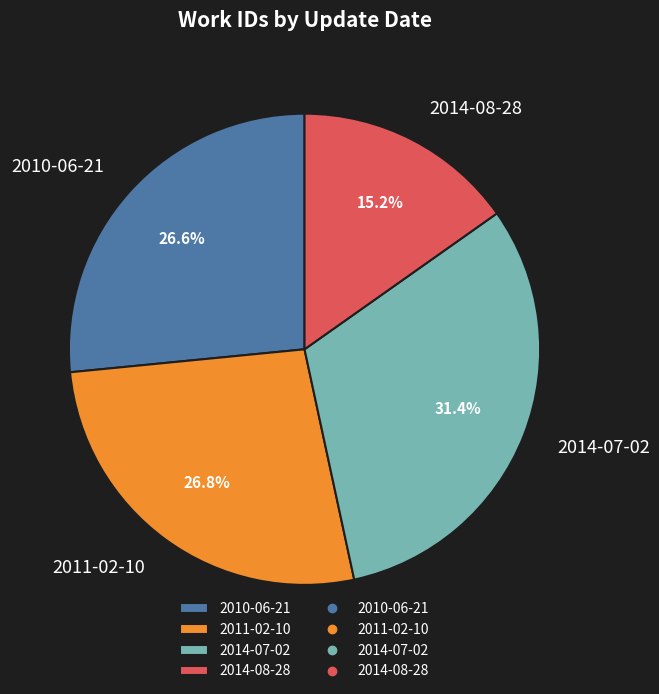

To the nearest percent, what is the difference between the 2014-08-28 and 2010-06-21 slice percentages?

11%